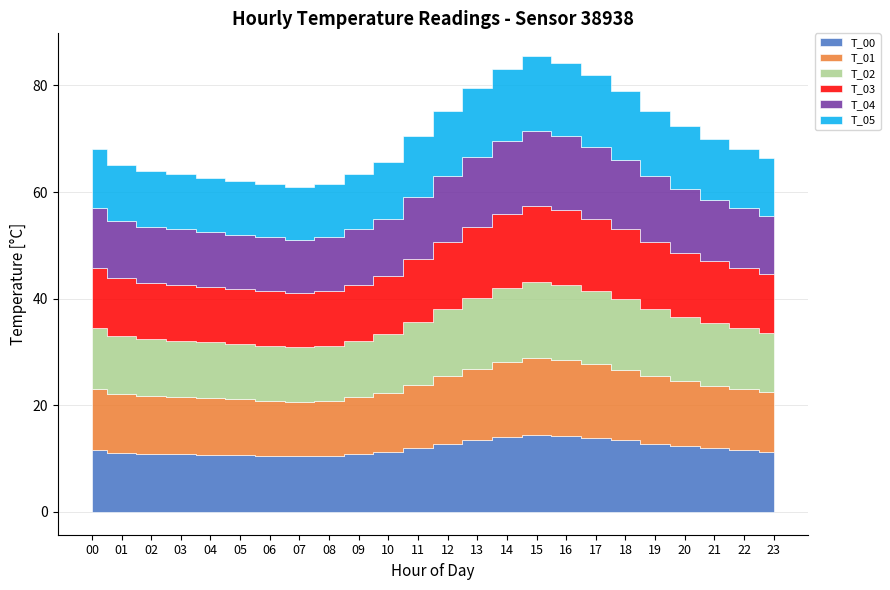

Between 04 and 21, which is larger?

21